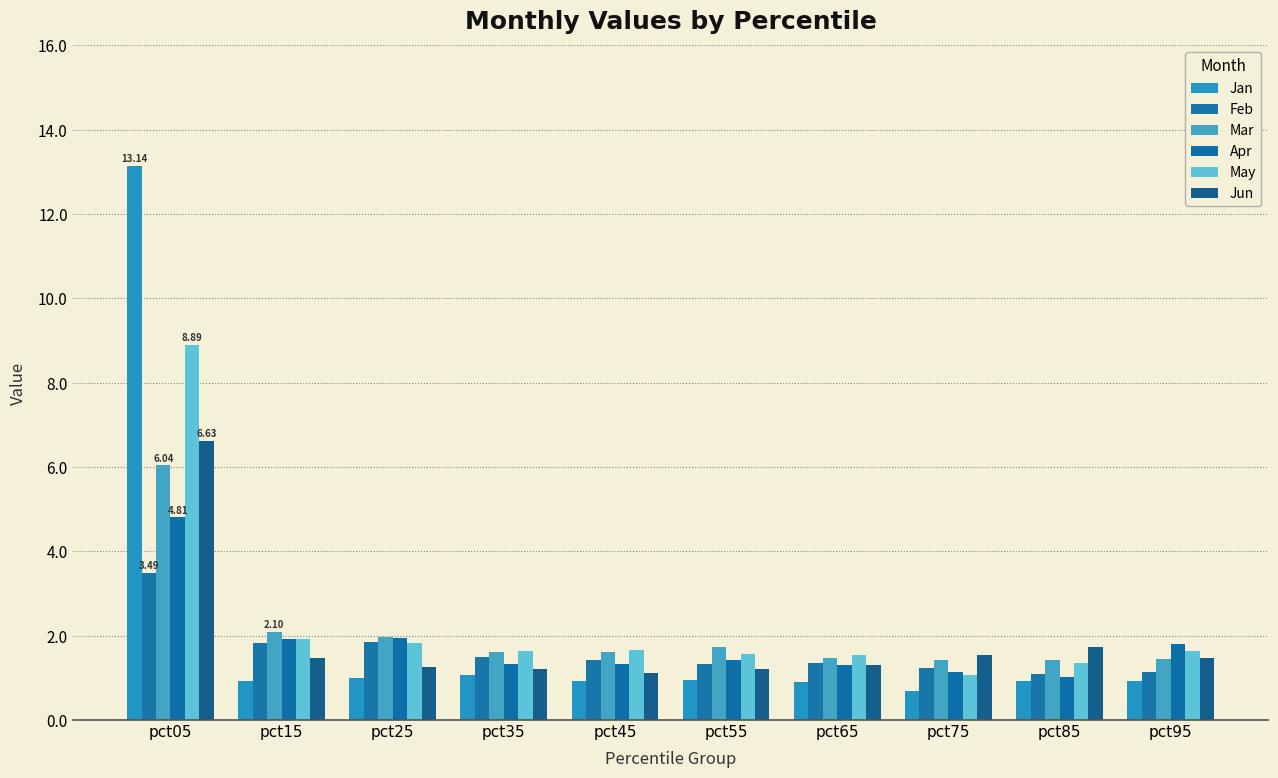

What are all the series names shown in the legend?

Jan, Feb, Mar, Apr, May, Jun